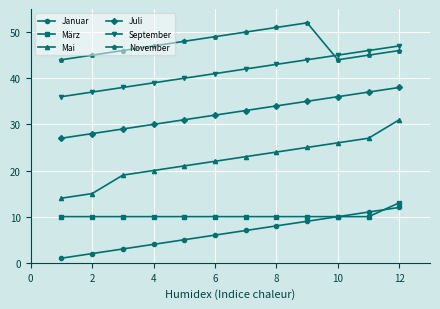

Which series has the largest range (max minus min)?

Mai